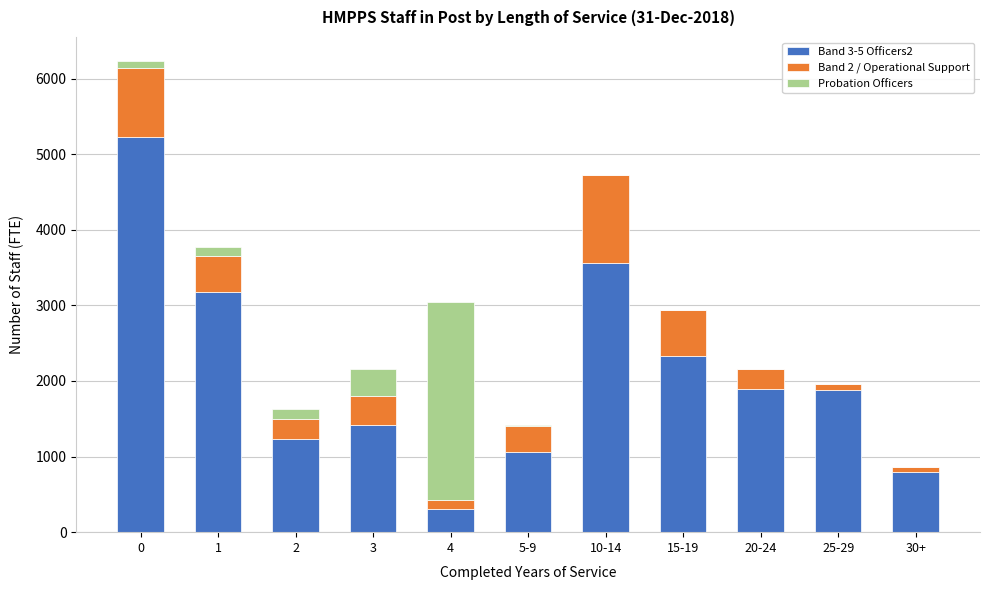

The value of Band 3-5 Officers2 at 0 is 2701.9. True or false?

False